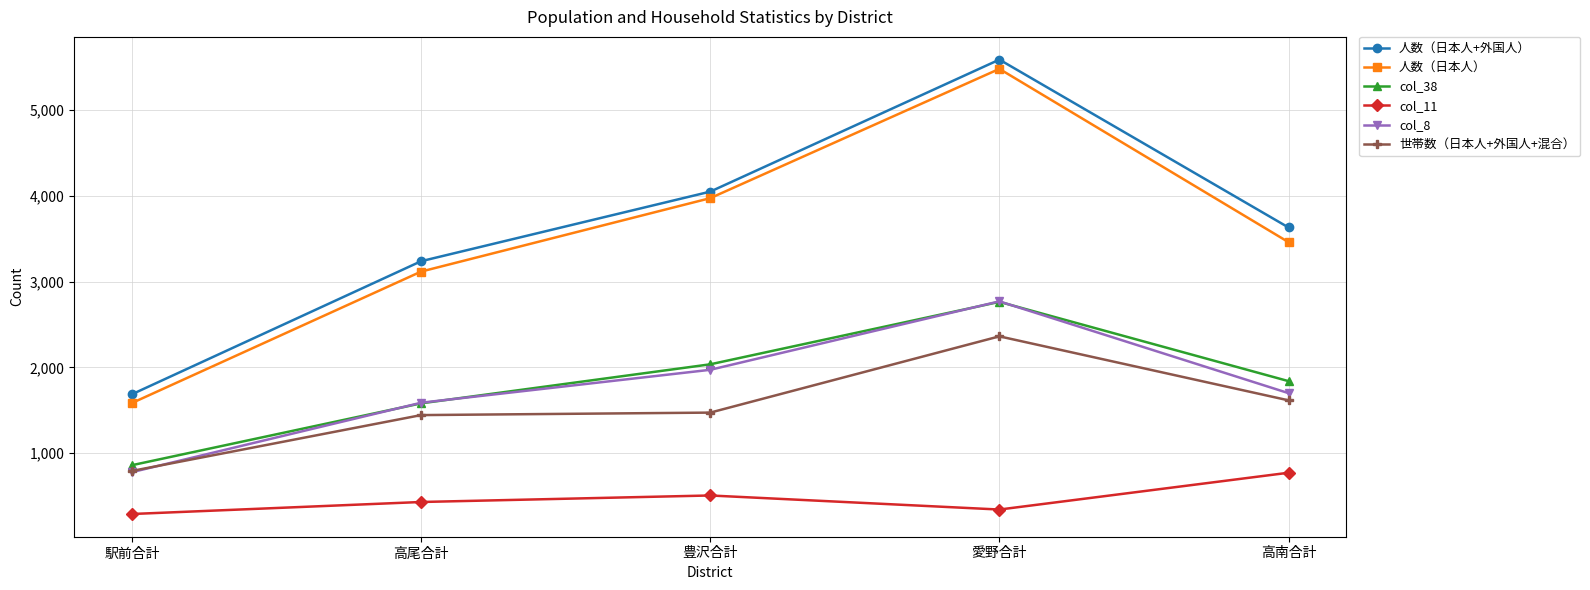

Reading left to right, what are all the values shown in this chart?

人数（日本人+外国人）: 駅前合計=1686	高尾合計=3237	豊沢合計=4048	愛野合計=5587	高南合計=3630
人数（日本人）: 駅前合計=1584	高尾合計=3116	豊沢合計=3972	愛野合計=5479	高南合計=3459
col_38: 駅前合計=859	高尾合計=1580	豊沢合計=2035	愛野合計=2763	高南合計=1839
col_11: 駅前合計=290	高尾合計=430	豊沢合計=506	愛野合計=342	高南合計=771
col_8: 駅前合計=778	高尾合計=1587	豊沢合計=1971	愛野合計=2769	高南合計=1699
世帯数（日本人+外国人+混合）: 駅前合計=792	高尾合計=1443	豊沢合計=1472	愛野合計=2361	高南合計=1615